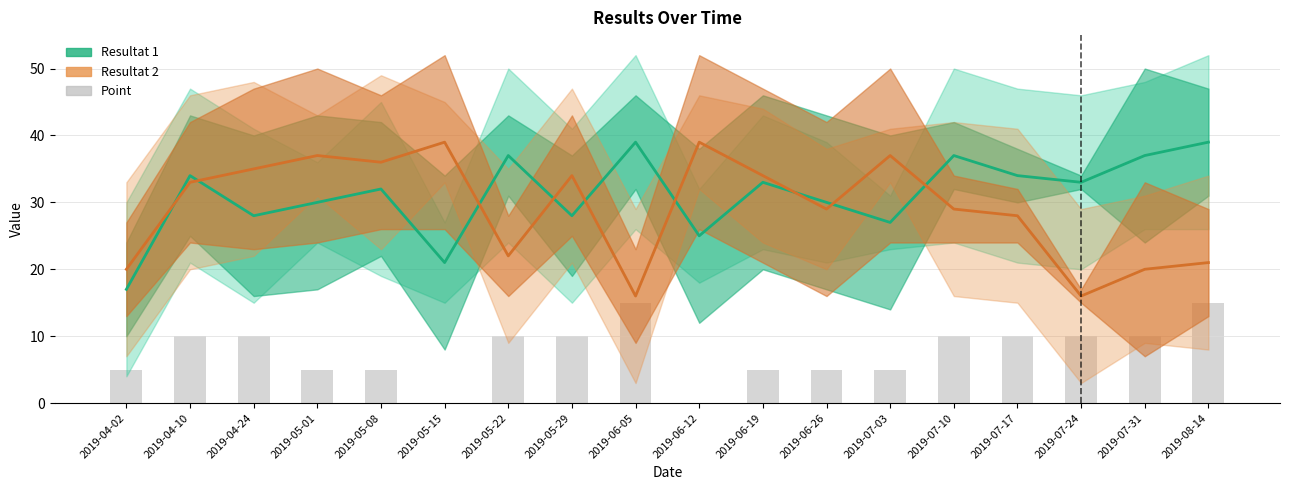

Which series has the largest range (max minus min)?

Resultat 2